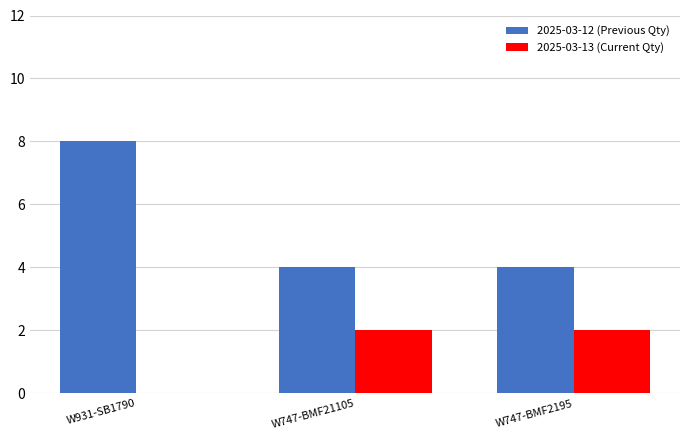

The 2025-03-12 (Previous Qty) series shows 6 at W747-BMF21105. True or false?

False